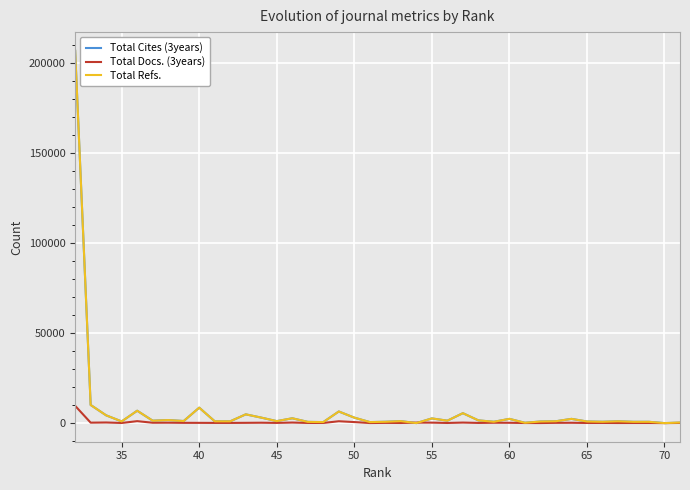

What is the difference between the maximum and minimum values in the Total Refs. series?

206857